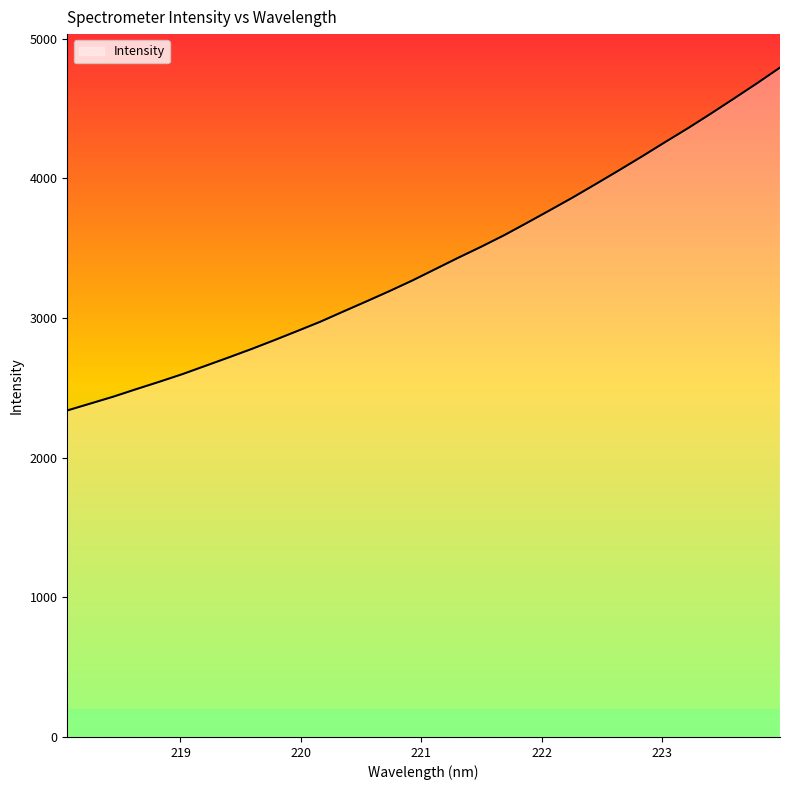

What is the maximum value shown in the chart?

4794.3